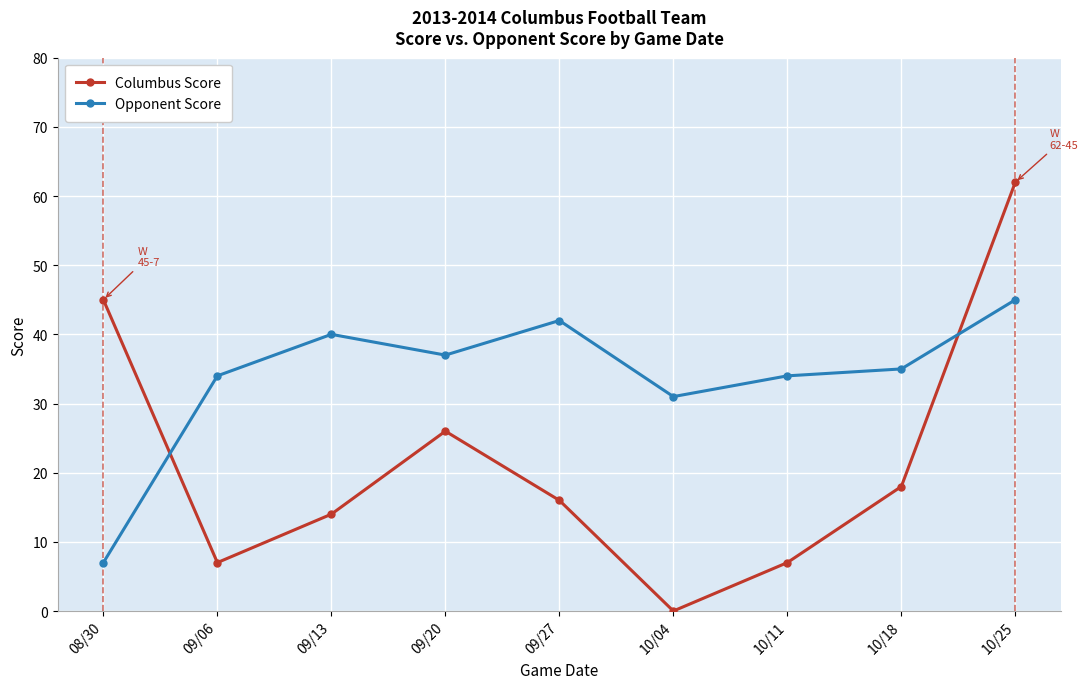

What position from the right is 09/13?

7